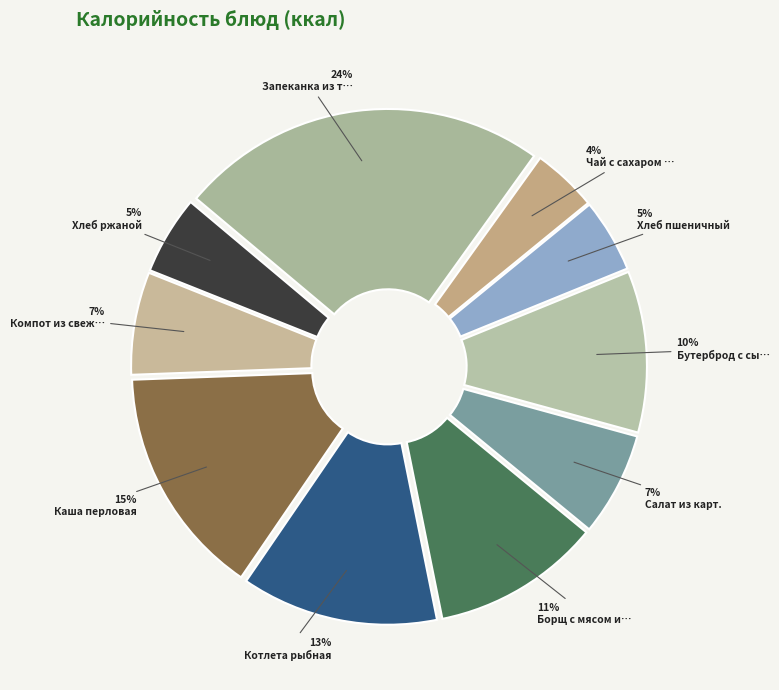

How many slices are in this pie chart?

10